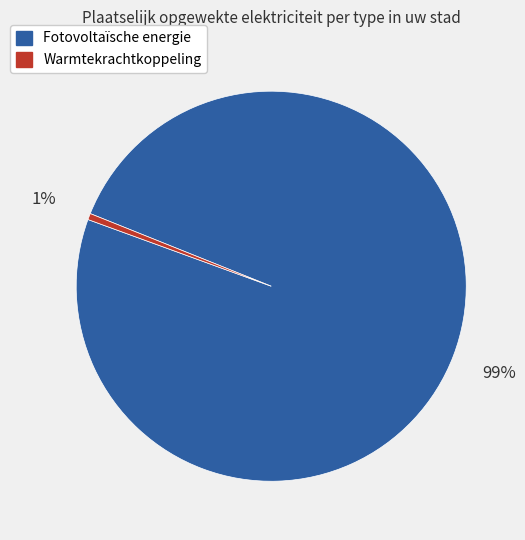

Is it true that Warmtekrachtkoppeling is 7% of the pie?

False